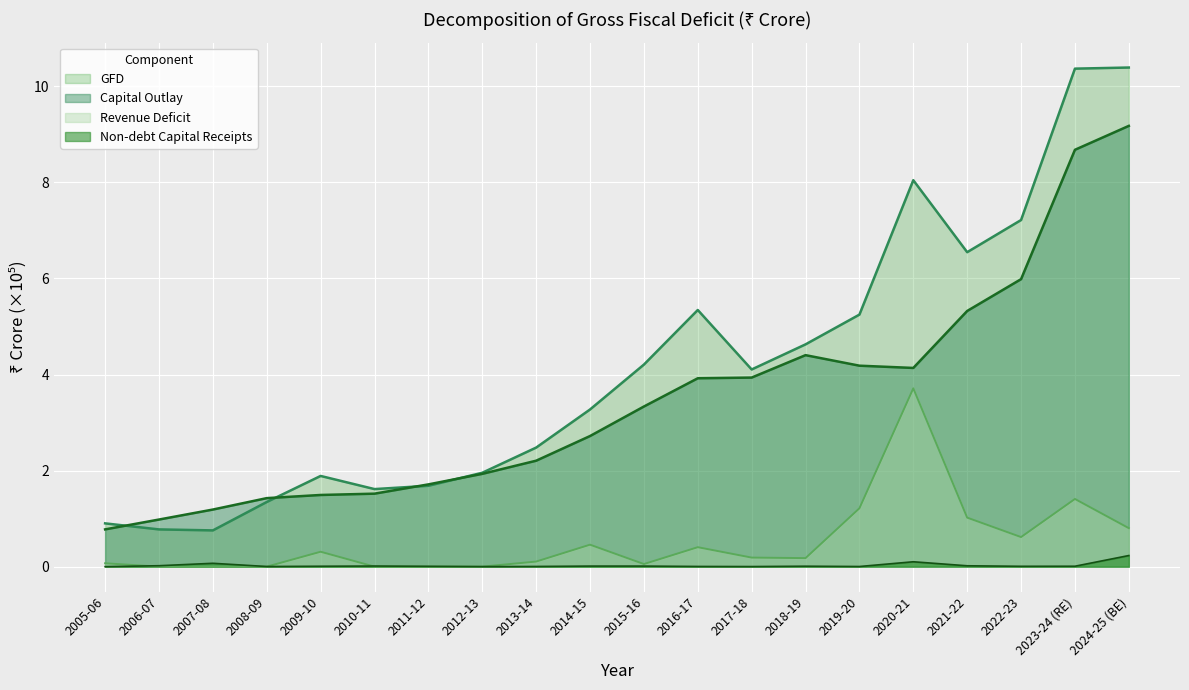

Where is GFD nearest to the value 5?

2019-20